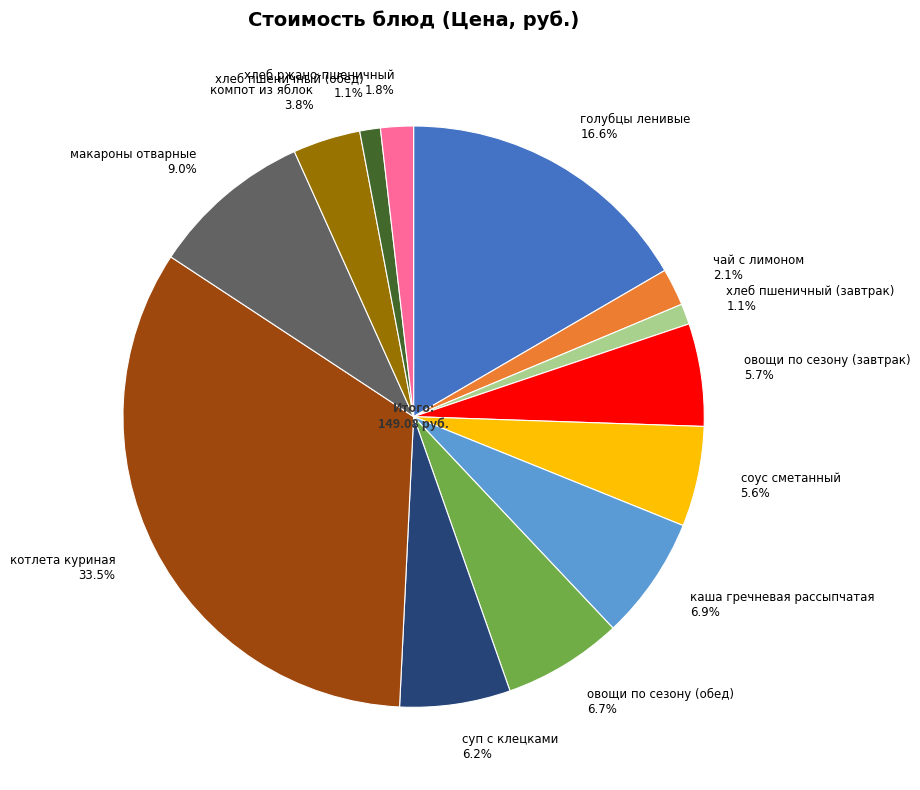

True or false: суп с клецками accounts for 6% of the total.

True